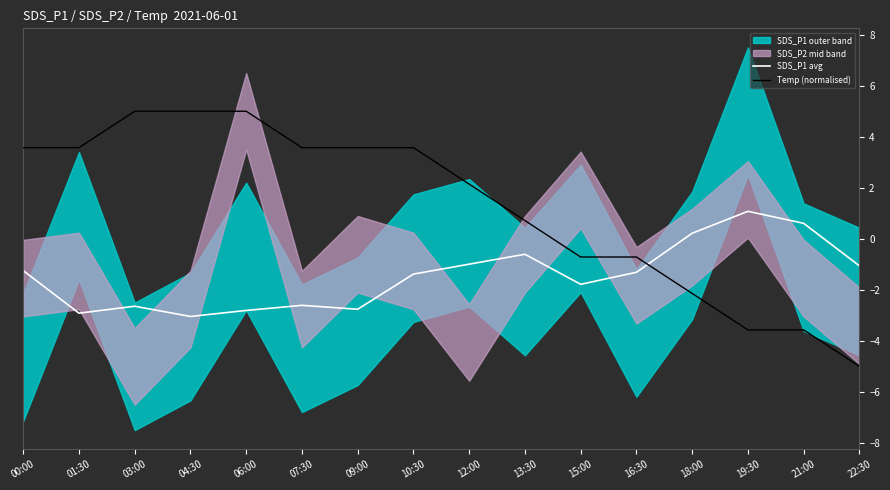

Where is SDS_P1 avg nearest to the value 0?

18:00